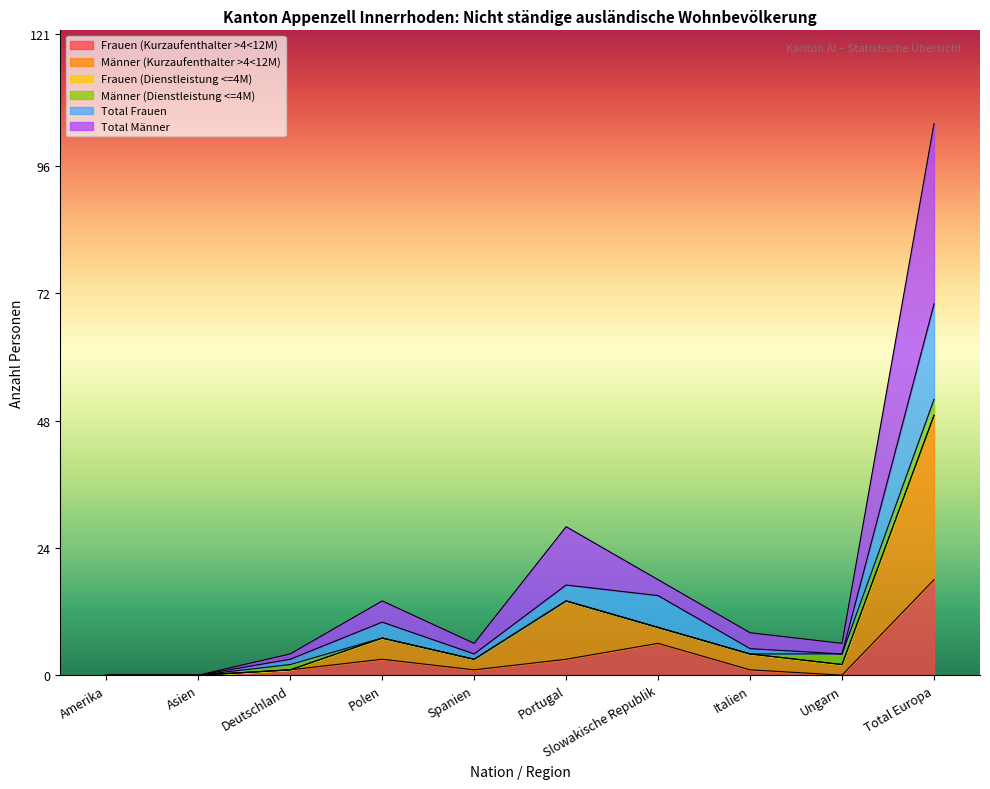

Does the chart display data point markers on the line(s)?

No